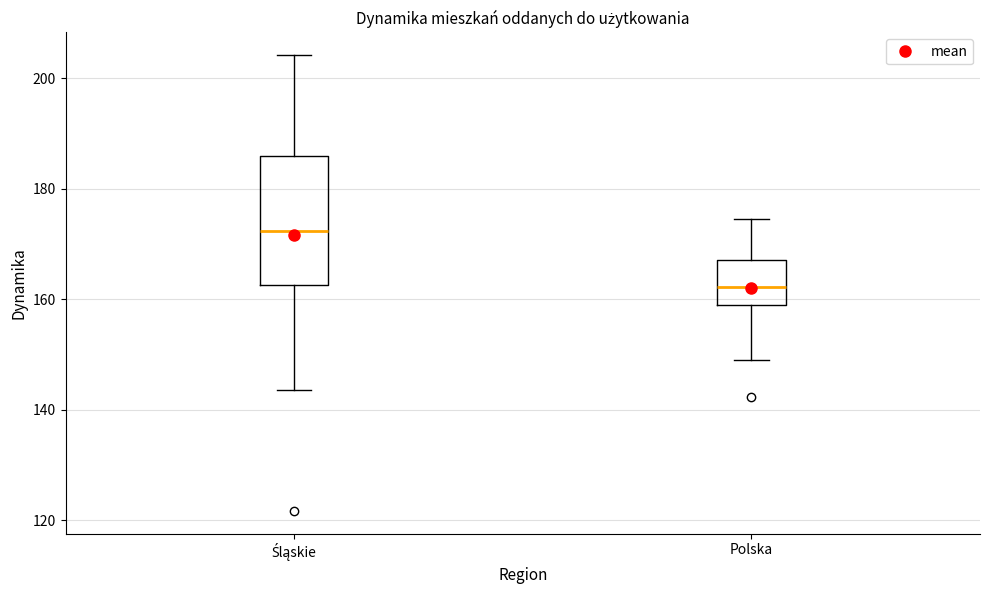

Reading left to right, transcribe this box plot: for each box, give where its median line is, the range the box spans, and where its two whiskers end, as read against the y-axis. The values are not printed on the chart, so give them approximately, as read against the axis.

Śląskie: median 172, box 162 to 186, whiskers 144 to 204
Polska: median 162, box 158 to 168, whiskers 150 to 174